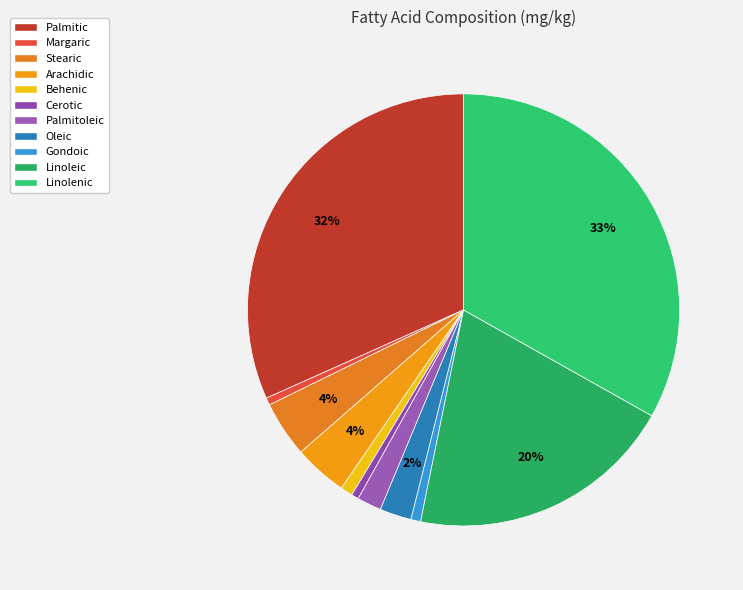

Is the sum of Oleic and Behenic greater than half?

No